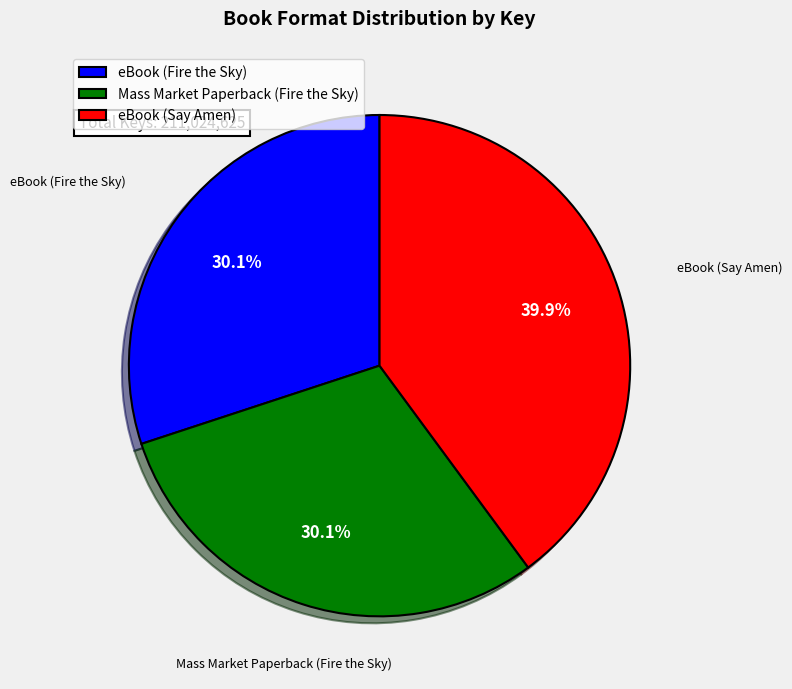

Do Mass Market Paperback (Fire the Sky) and eBook (Fire the Sky) together represent more than half of the pie?

Yes